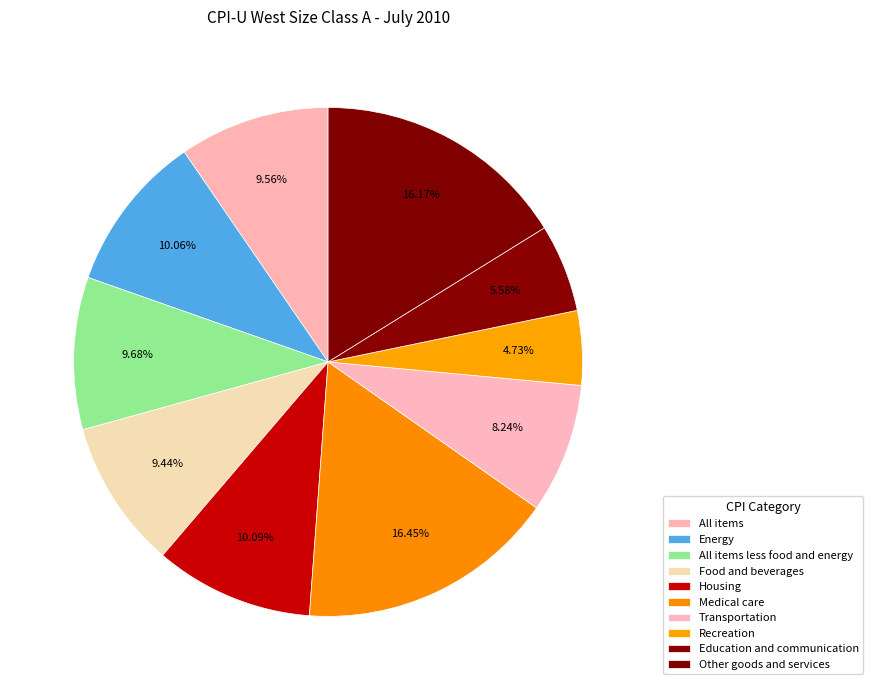

Is Education and communication the majority of the pie?

No